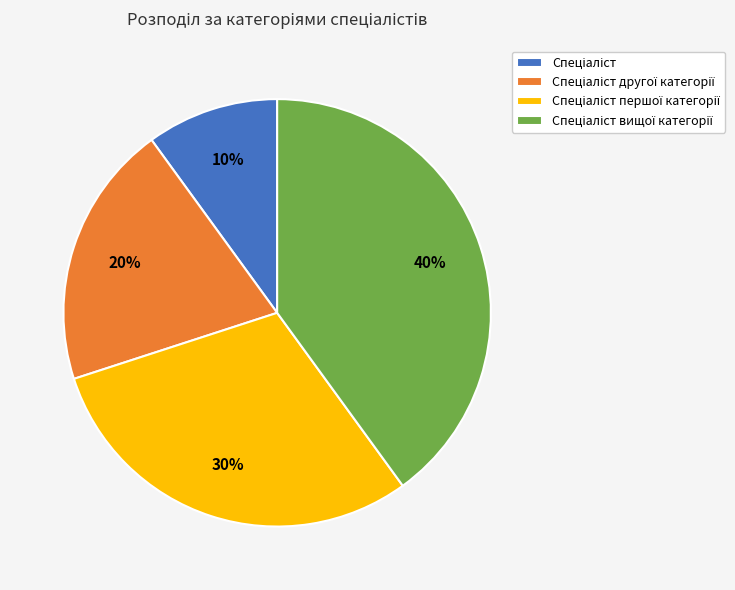

Is there any slice that represents more than half of the pie?

No